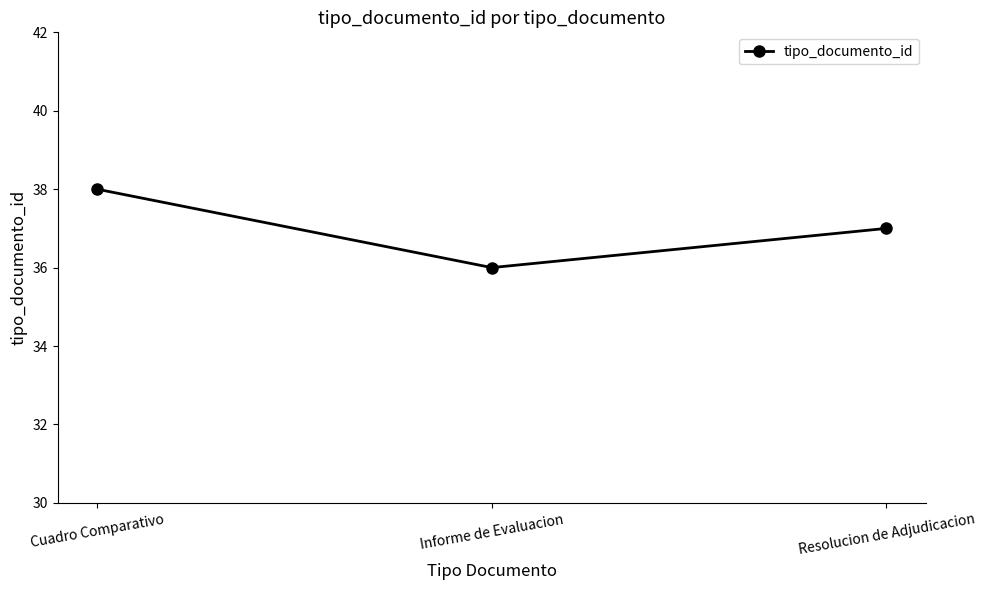

What is the ratio of the value at Informe de Evaluacion to the value at Cuadro Comparativo?

0.9